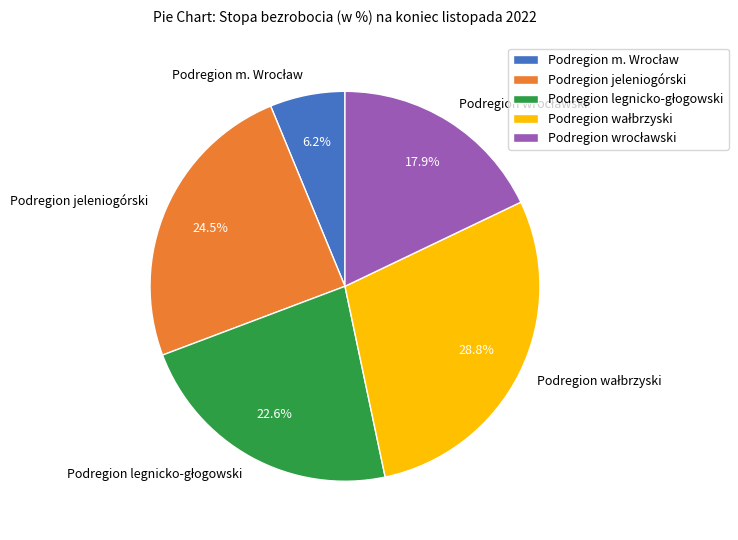

Does Podregion jeleniogórski represent more than half of the total?

No